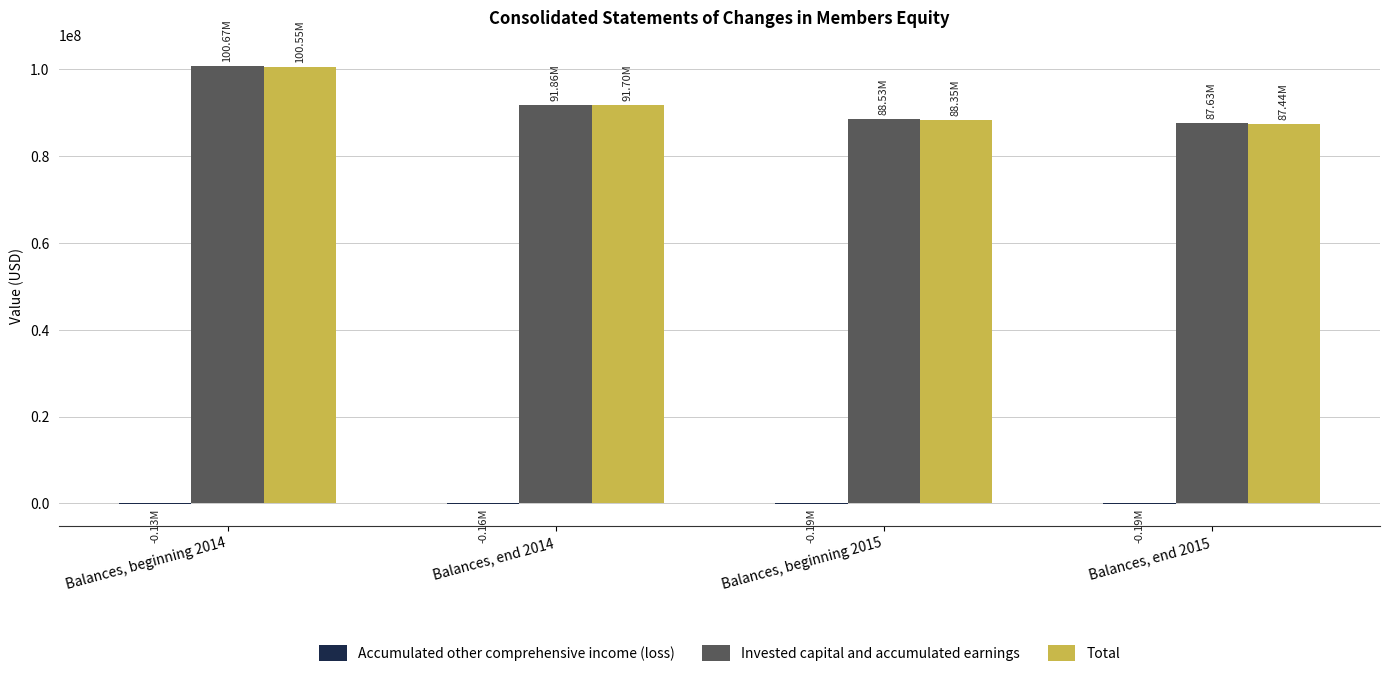

What is the sum of all Invested capital and accumulated earnings values?

368697912